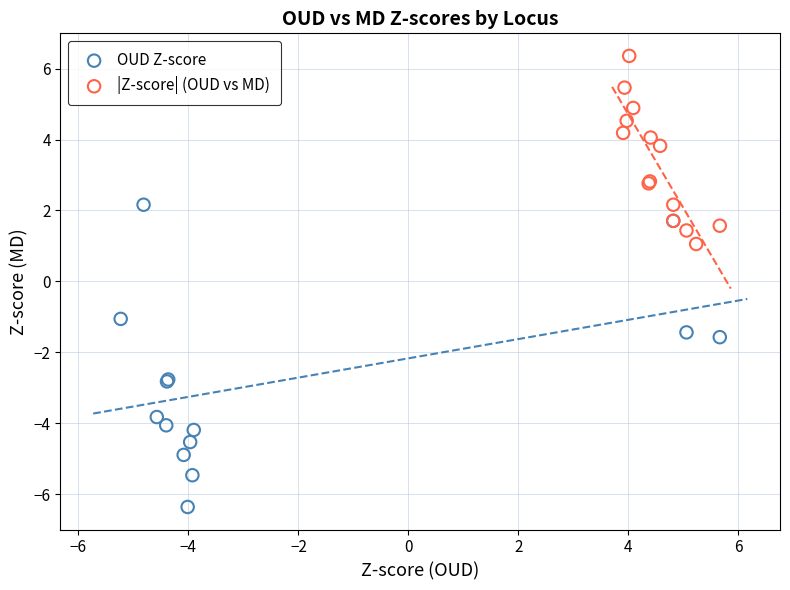

What are all the series names shown in the legend?

OUD Z-score, |Z-score| (OUD vs MD)